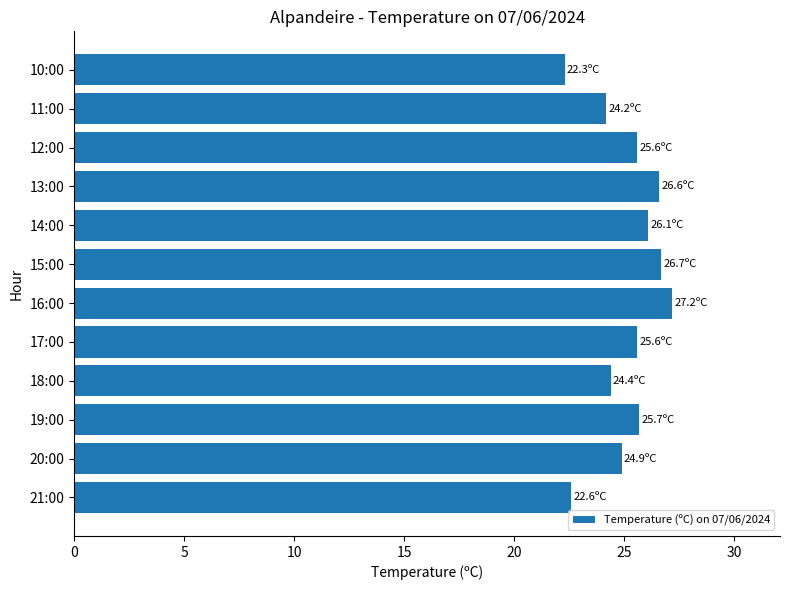

What is the sum of all values?

301.9